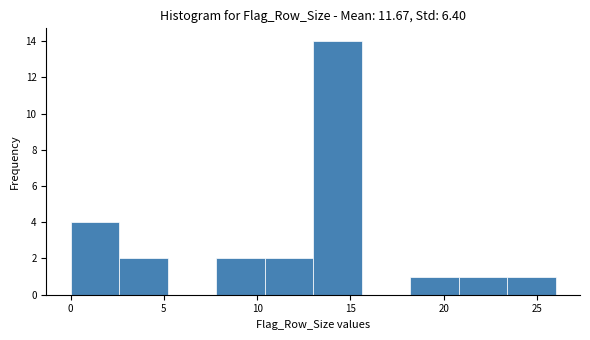

Reading left to right, transcribe this chart: for each bar, give the range it covers on the x-axis and its height. Neither the bar edges nor the heights are printed on the chart, so give them approximately, as read against the axes.

0.0 to 2.6: 4
2.6 to 5.2: 2
5.2 to 7.8: 0
7.8 to 10.4: 2
10.4 to 13.0: 2
13.0 to 15.6: 14
15.6 to 18.2: 0
18.2 to 20.8: 1
20.8 to 23.4: 1
23.4 to 26.0: 1